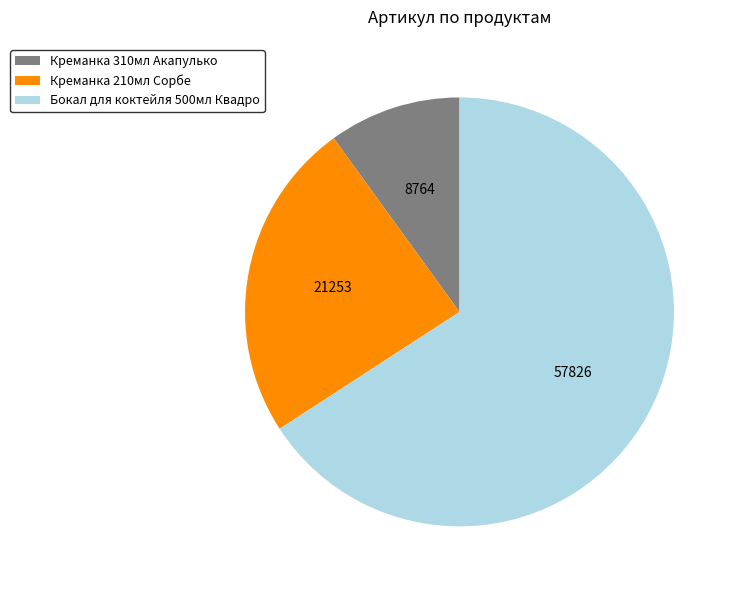

Rank the categories by value from highest to lowest.

Бокал для коктейля 500мл Квадро, Креманка 210мл Сорбе, Креманка 310мл Акапулько